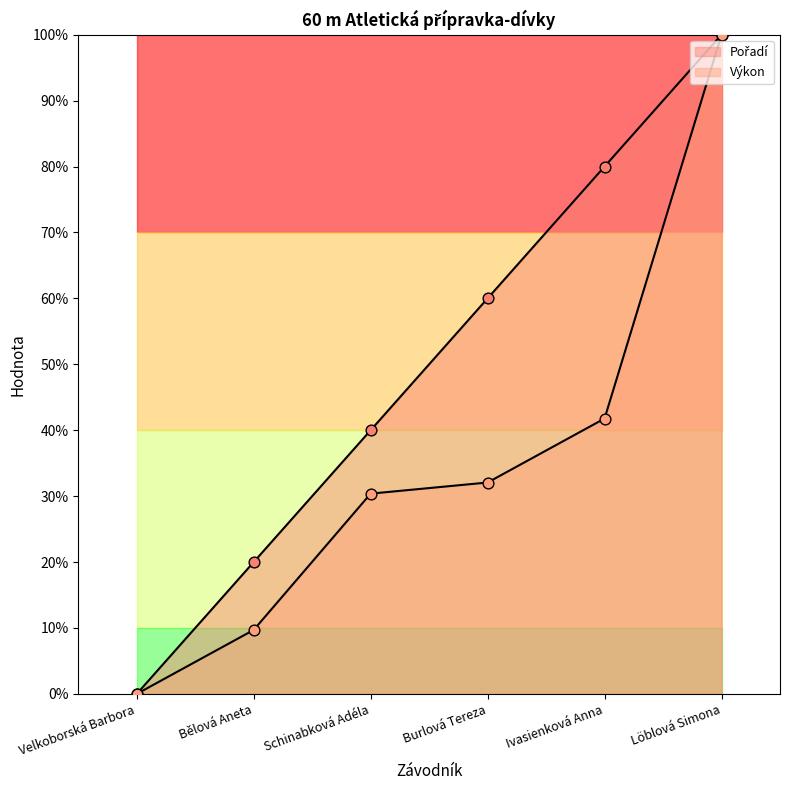

Which series contains the lowest Y value?

Pořadí